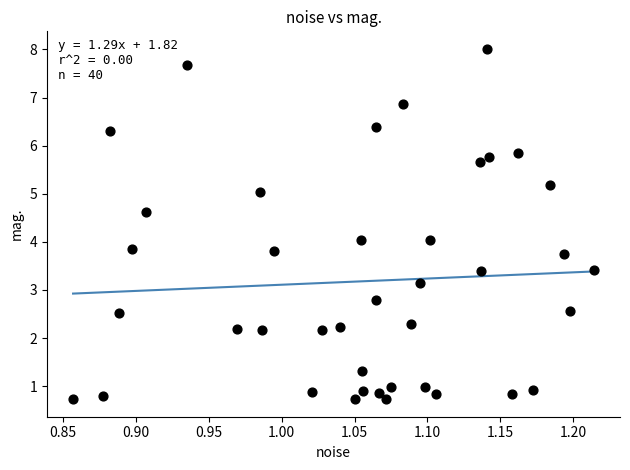

What is the range of Y values (max minus min)?

7.3